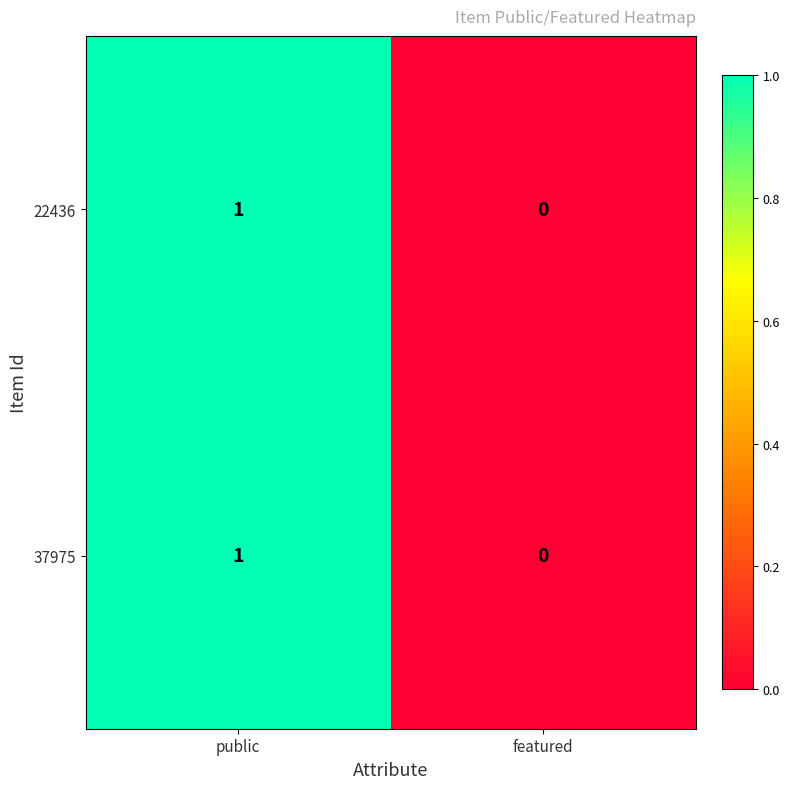

At which label is 22436 closest to 0?

featured